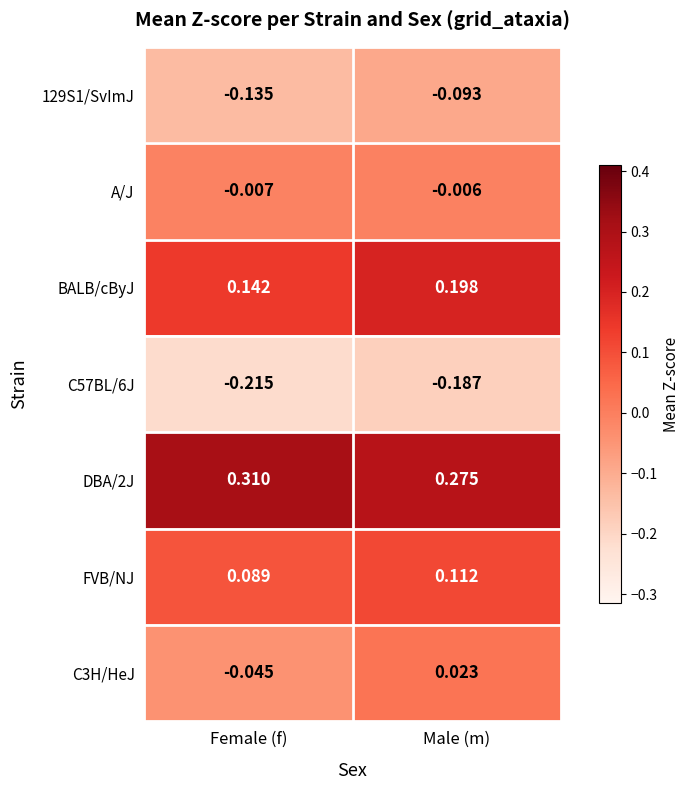

Where is BALB/cByJ nearest to the value 0?

Female (f)